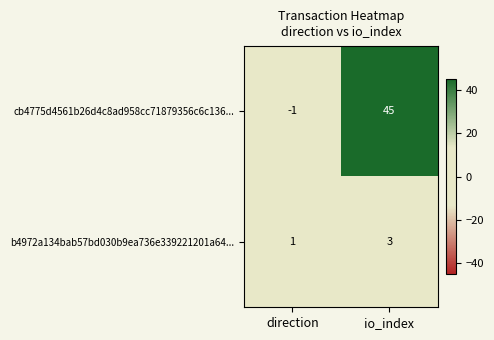

Rank the series by their maximum value, from lowest to highest.

b4972a134bab57bd030b9ea736e339221201a64..., cb4775d4561b26d4c8ad958cc71879356c6c136...